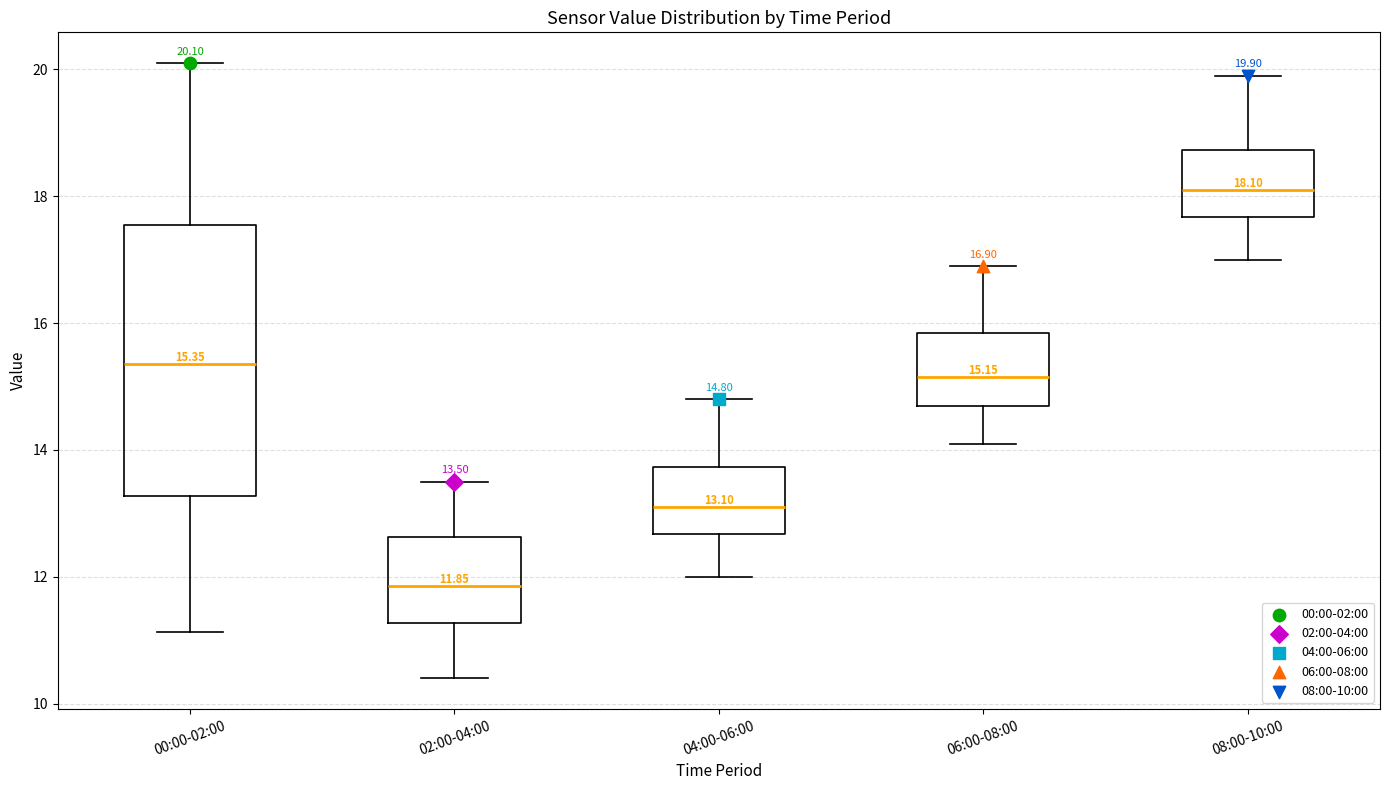

Comparing the boxes themselves (not the whiskers), which one is the tallest?

00:00-02:00